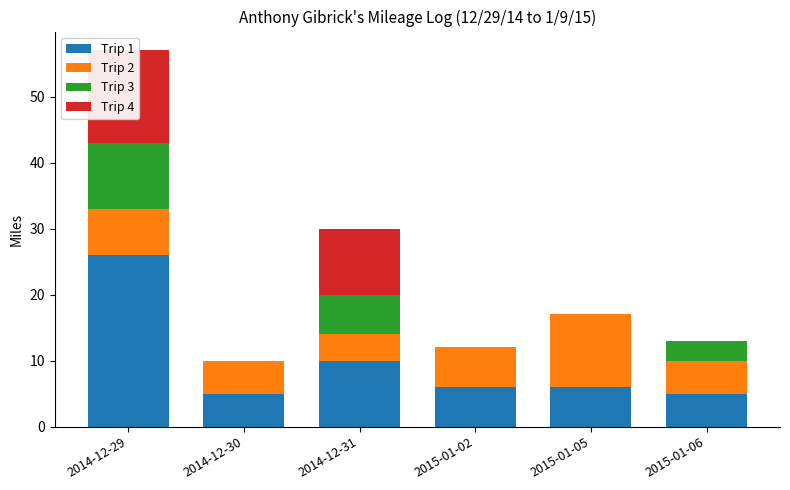

What is the total value across all series at 2014-12-31?

30